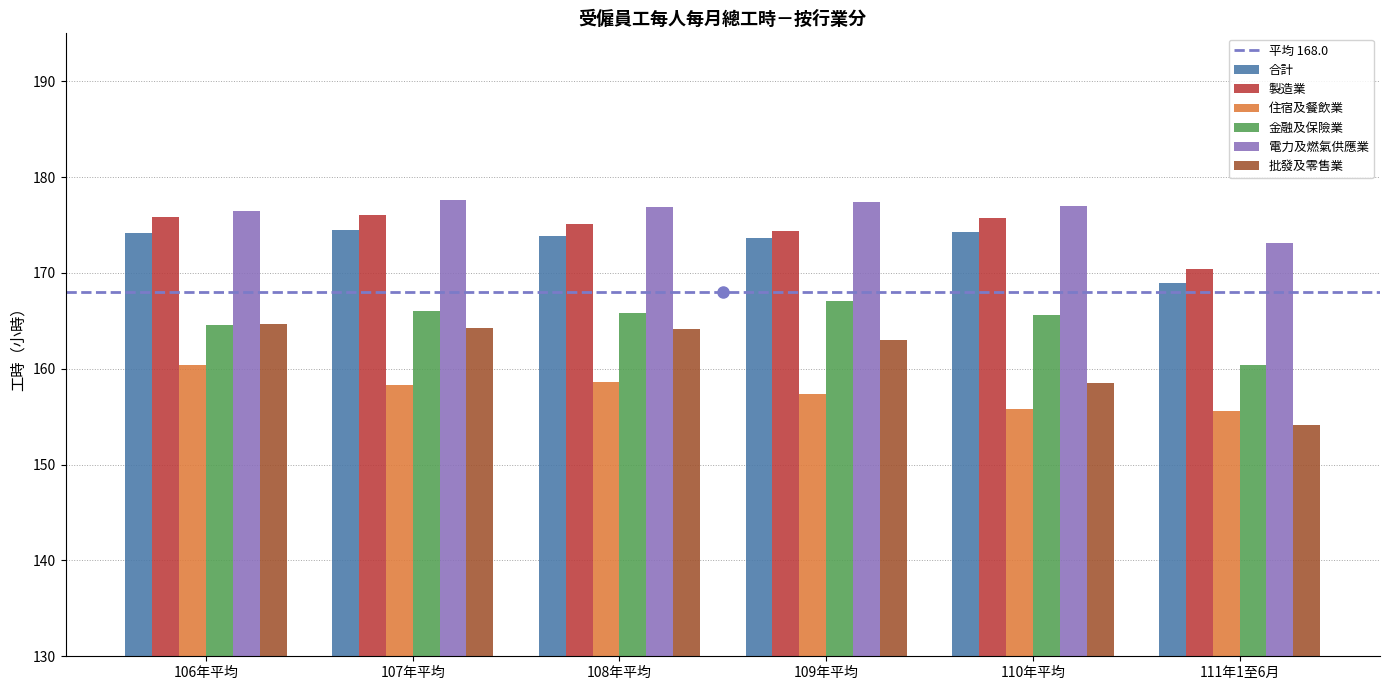

Read the 合計 value at 111年1至6月.

168.9